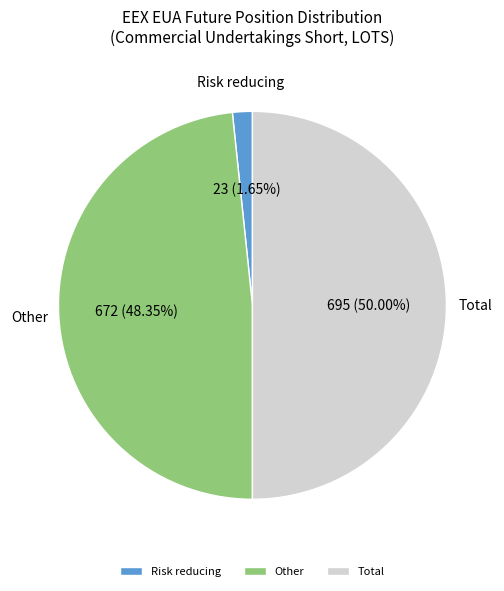

Do Other and Total together represent more than half of the pie?

Yes